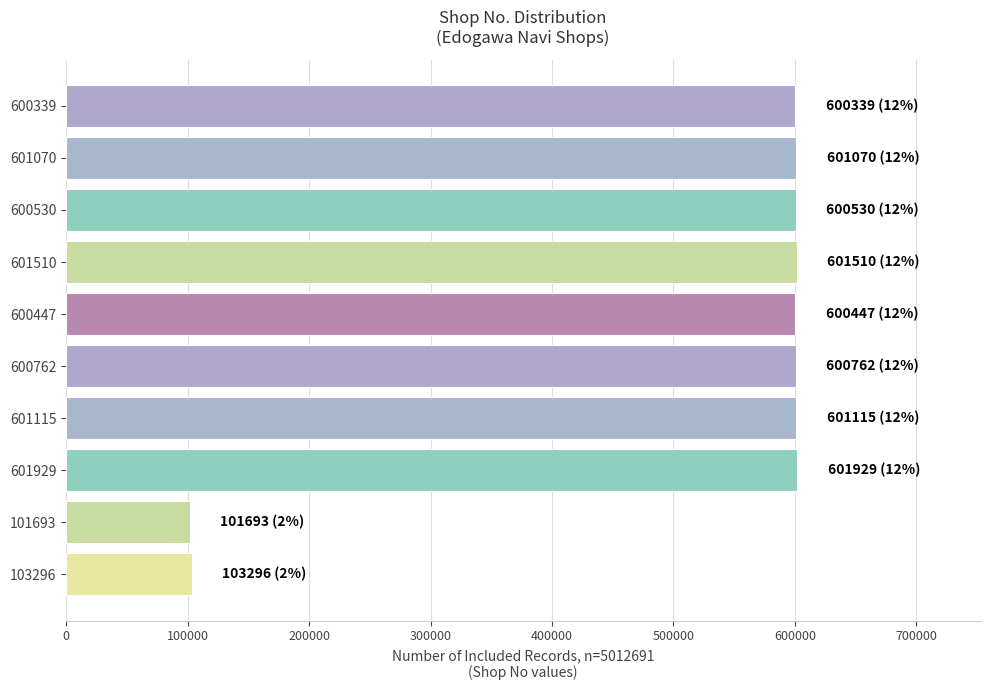

What is the difference between the second highest and second lowest values?

498214